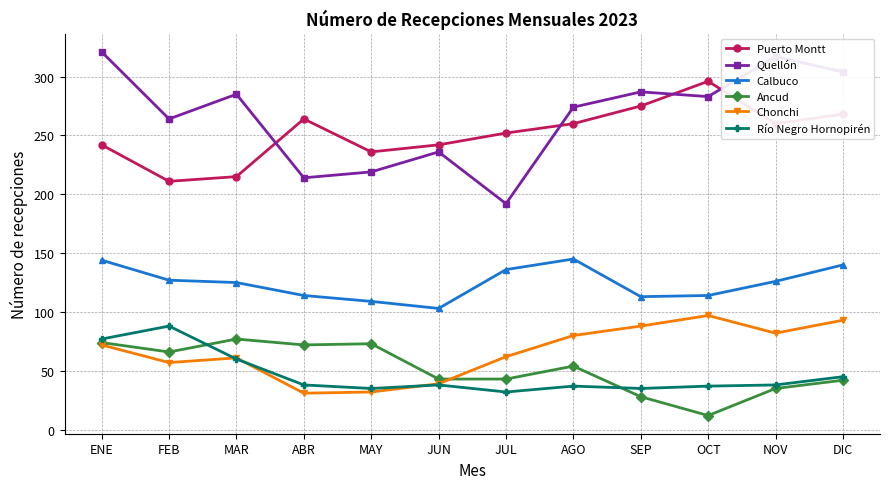

Count the Quellón values in the range 236 to 304.

7